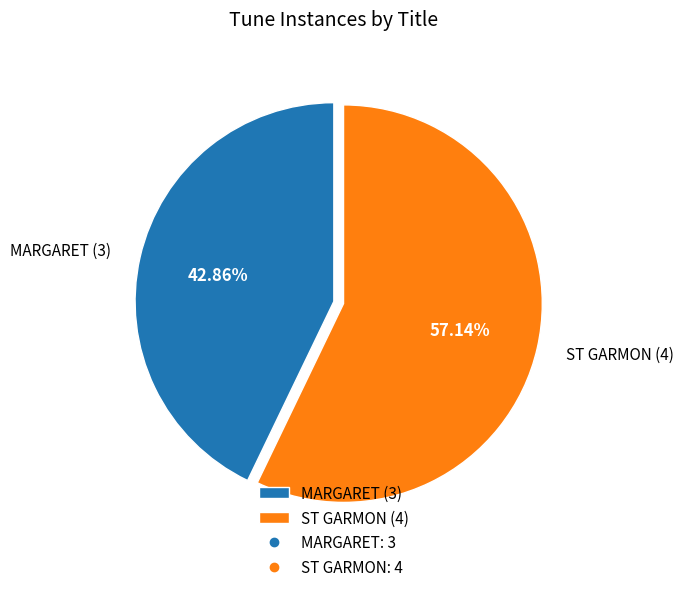

How many slices are in this pie chart?

2